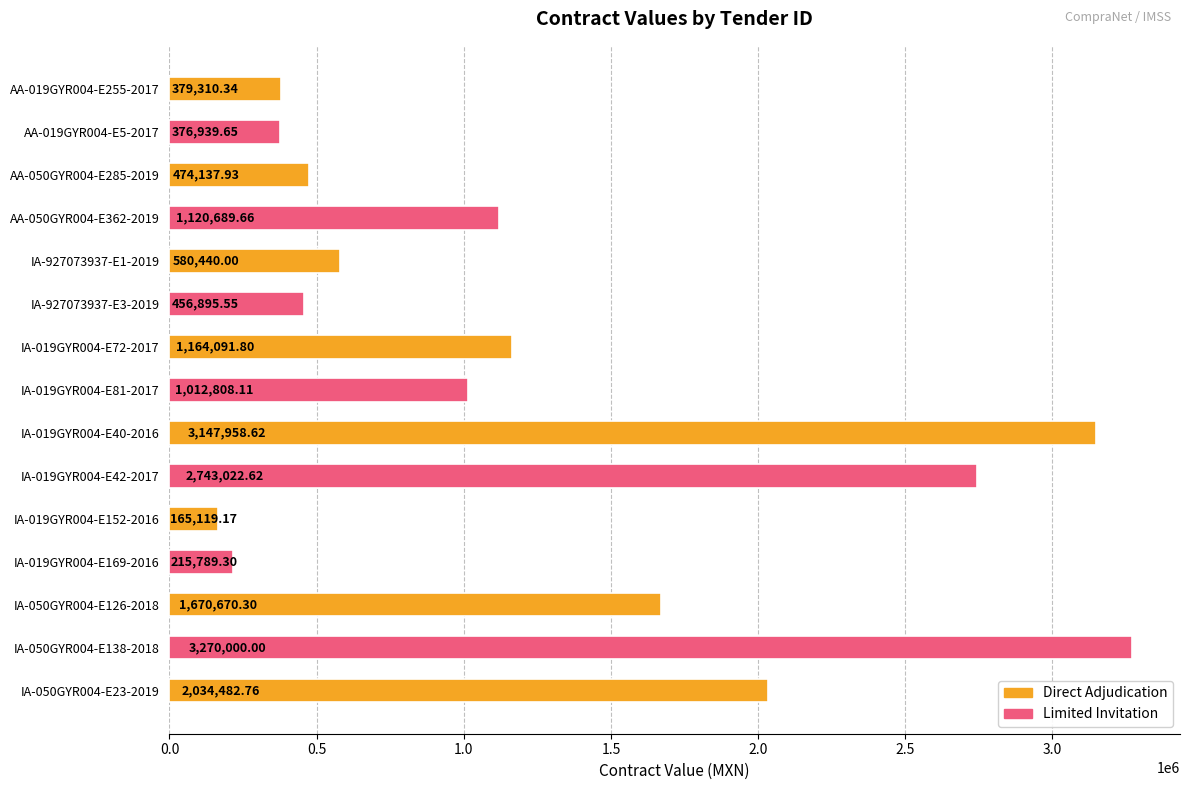

What is the difference between the maximum and second lowest values?

3054210.7